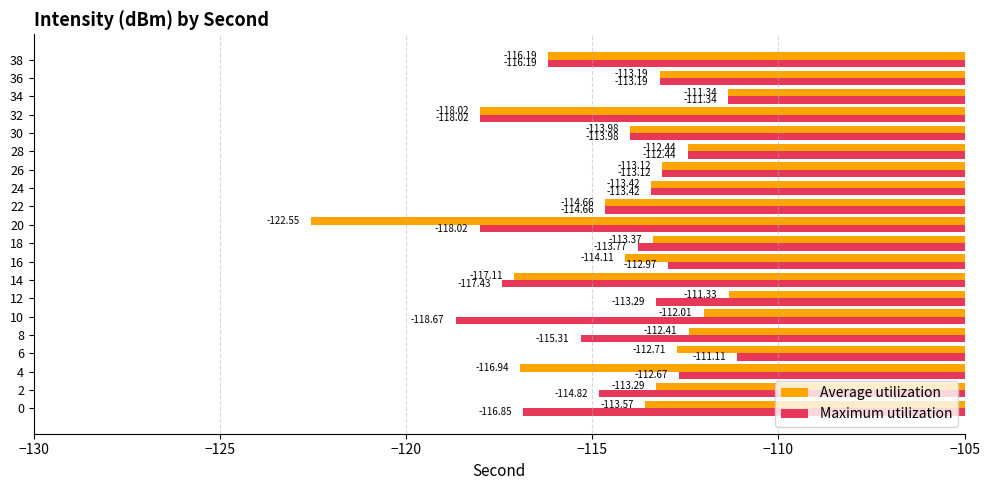

Which series has the largest range (max minus min)?

Average utilization